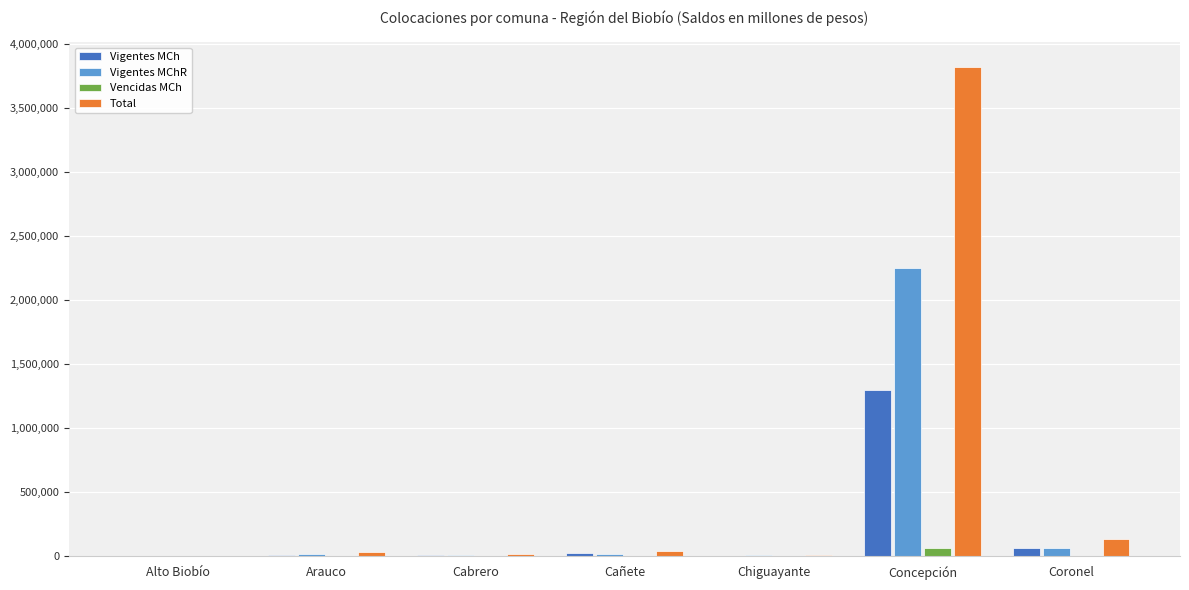

What is the maximum value shown in the chart?

3820918.9